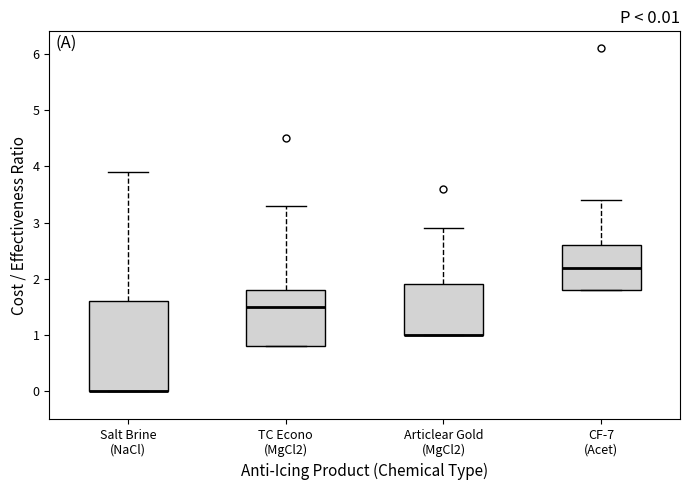

Which box is the tallest, from its lower edge to its upper edge?

Salt Brine (NaCl)